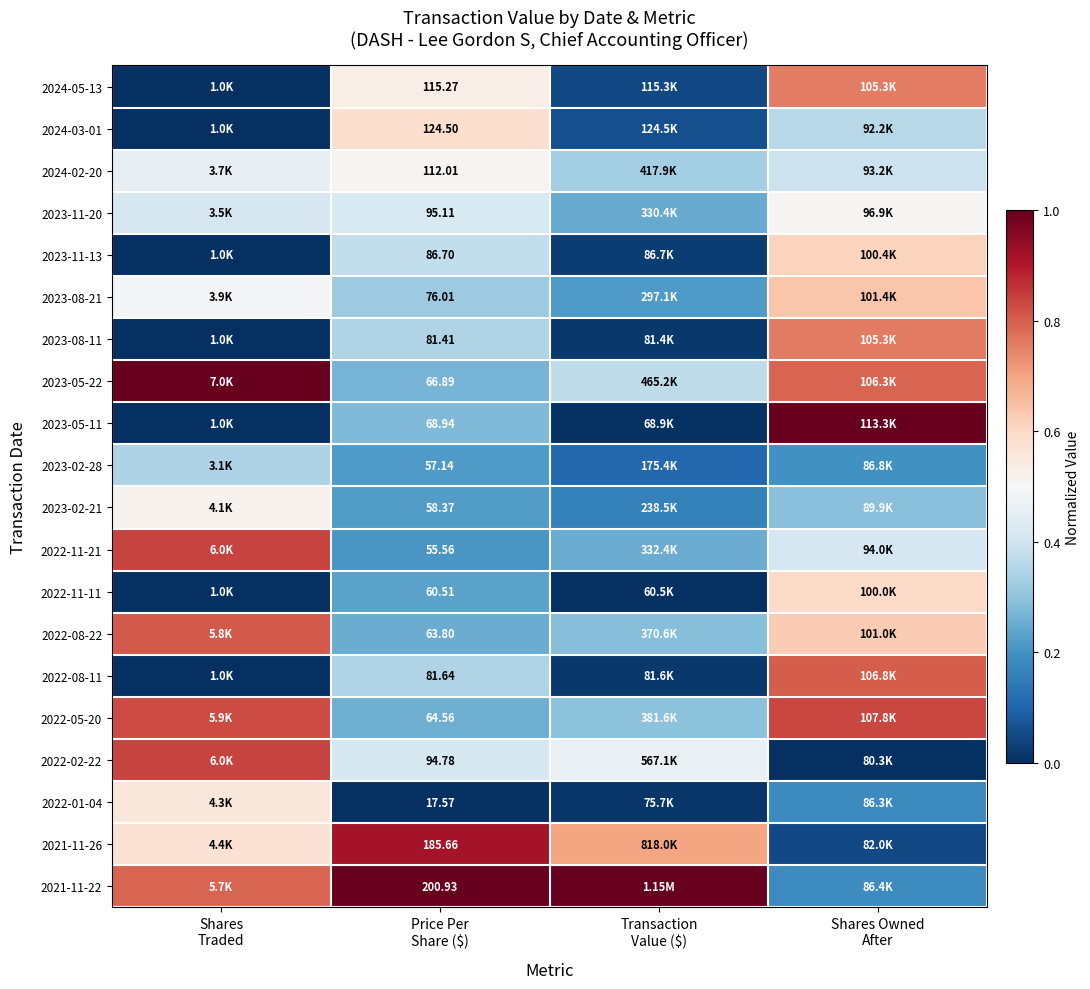

Where is 2022-05-20 nearest to the value 0?

Price Per Share ($)